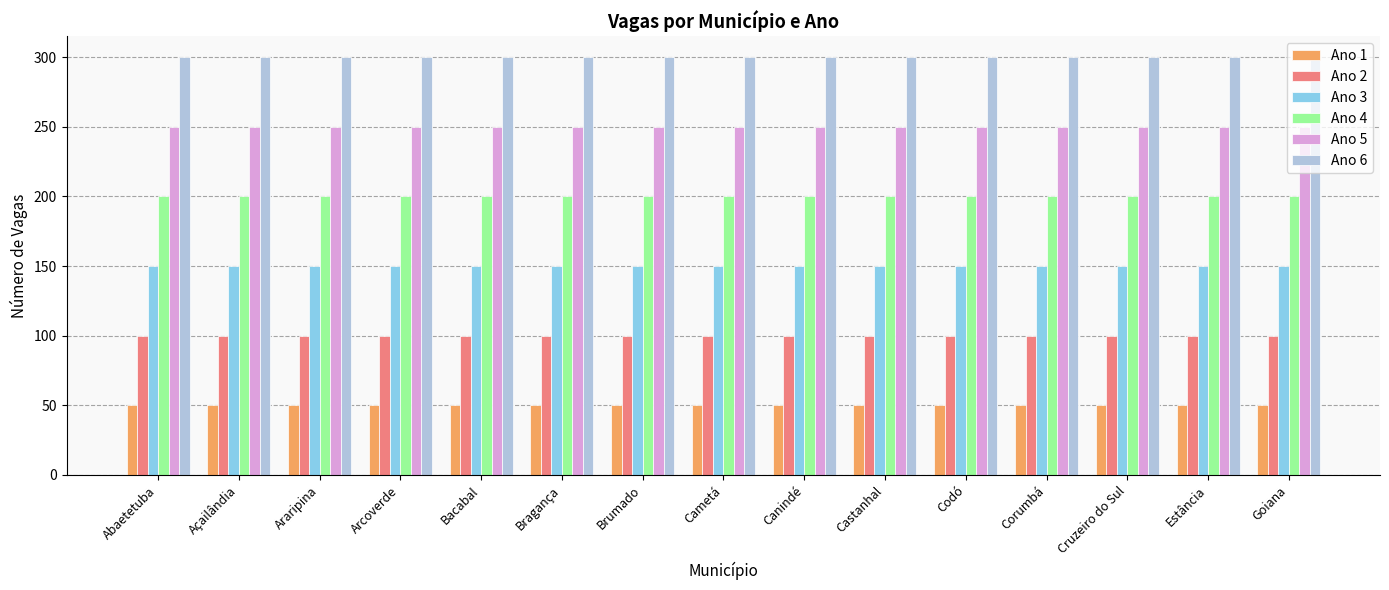

How many groups of bars are there?

15